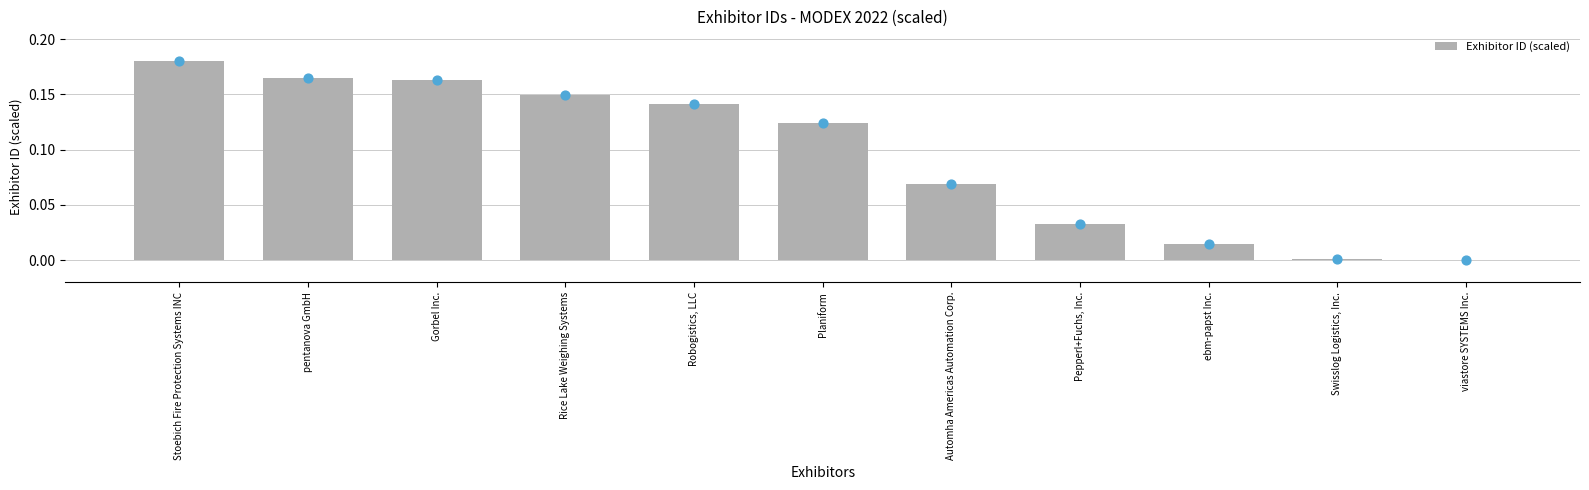

What is the change in value from Gorbel Inc. to ebm-papst Inc.?

-0.1